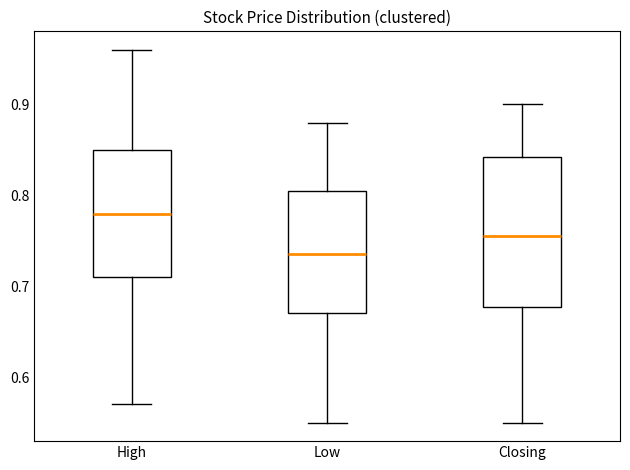

Which box's median line is the highest?

High